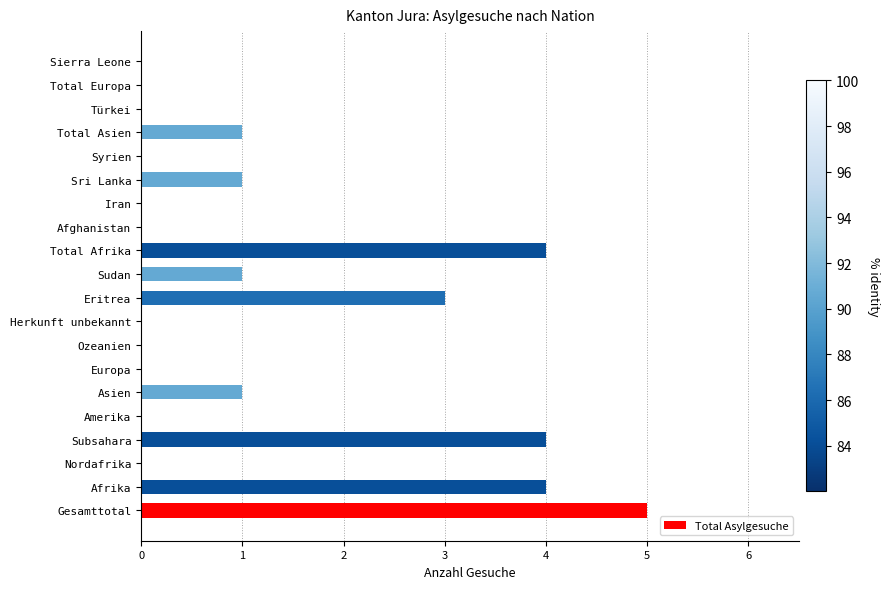

What is the maximum value shown in the chart?

5